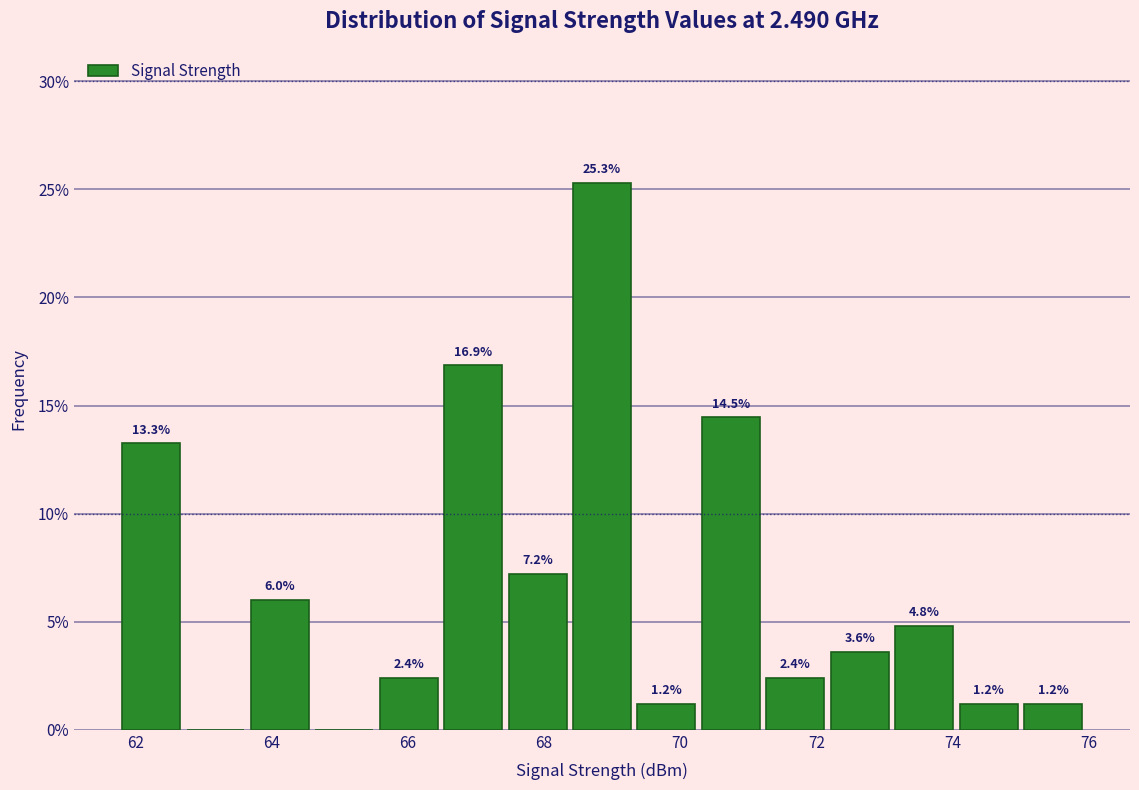

Over which range of the x-axis is the bar tallest?

68.4 to 69.4